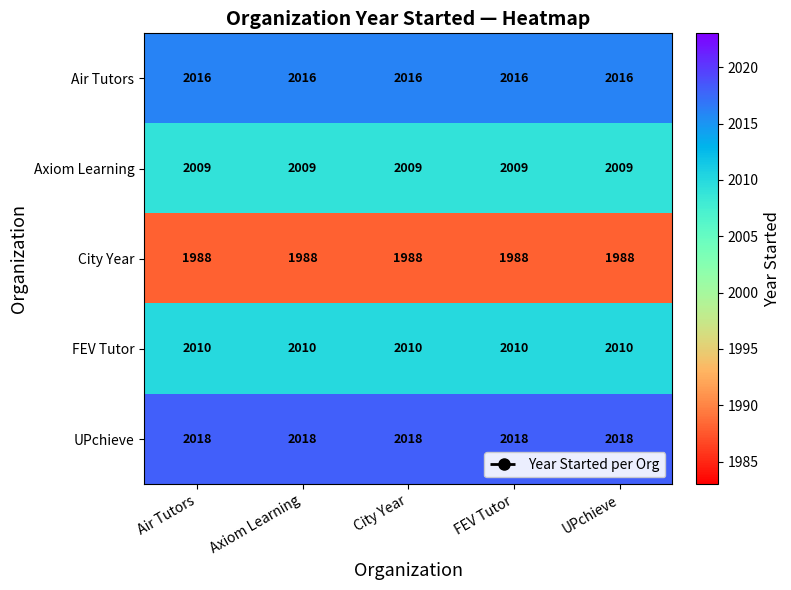

Which series has the largest total across all categories?

UPchieve